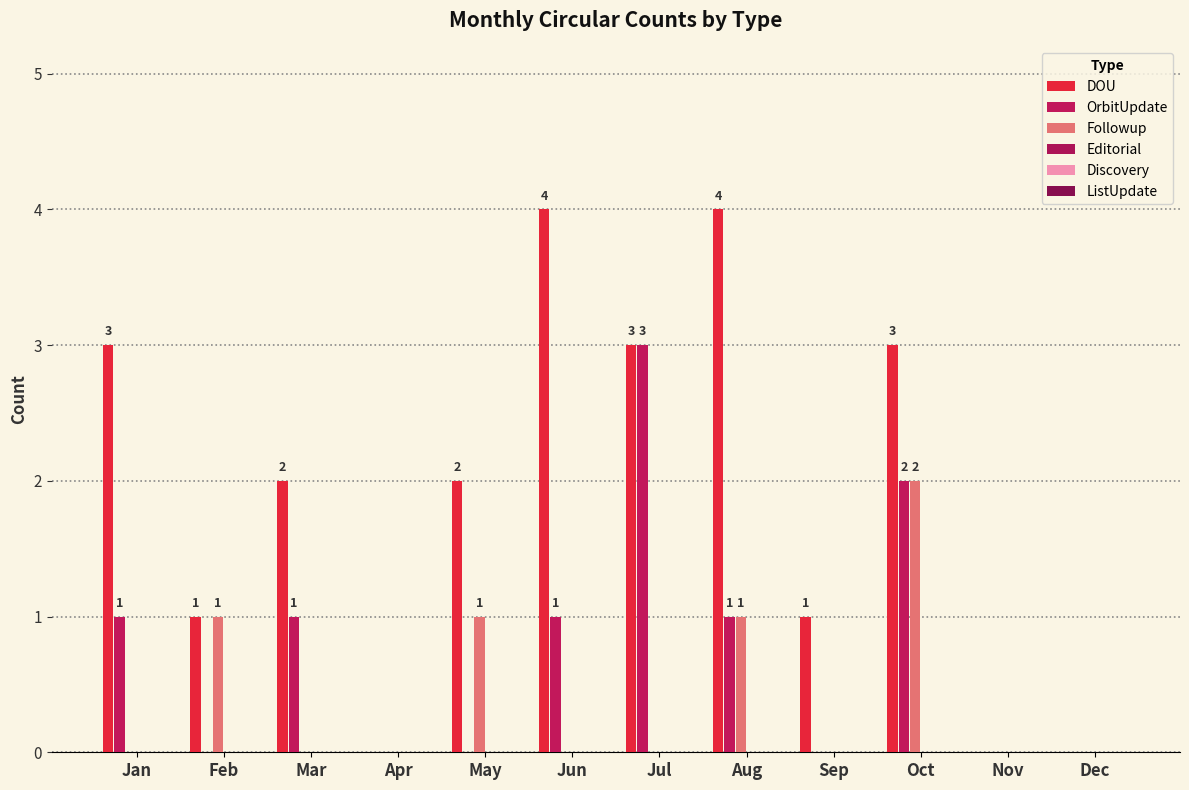

Does the chart contain stacked bars?

No